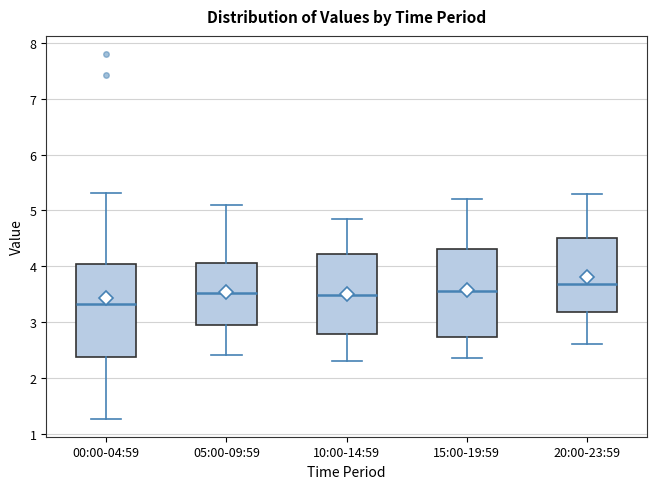

Which box has the lowest median line?

00:00-04:59